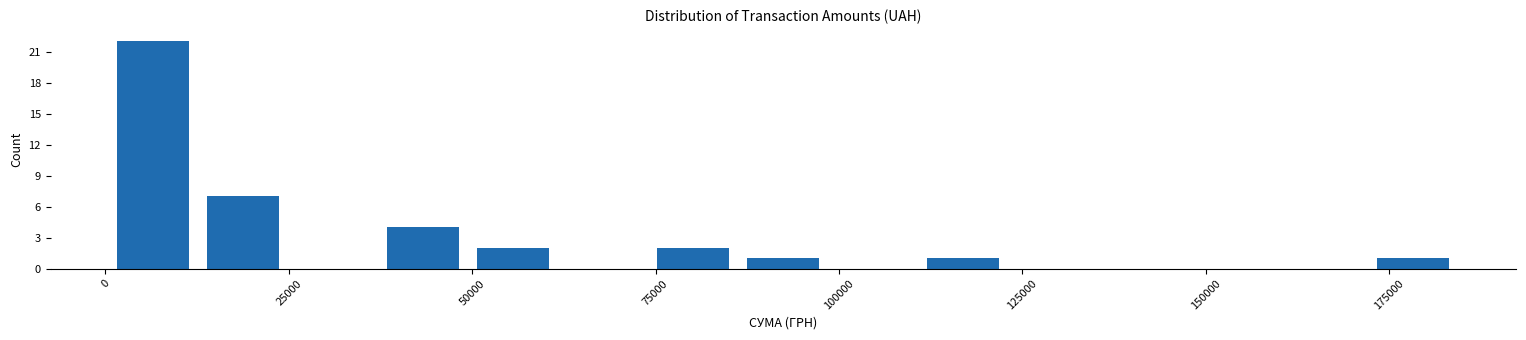

Read against the x-axis, roughly where is the centre of the tallest bar?

5000